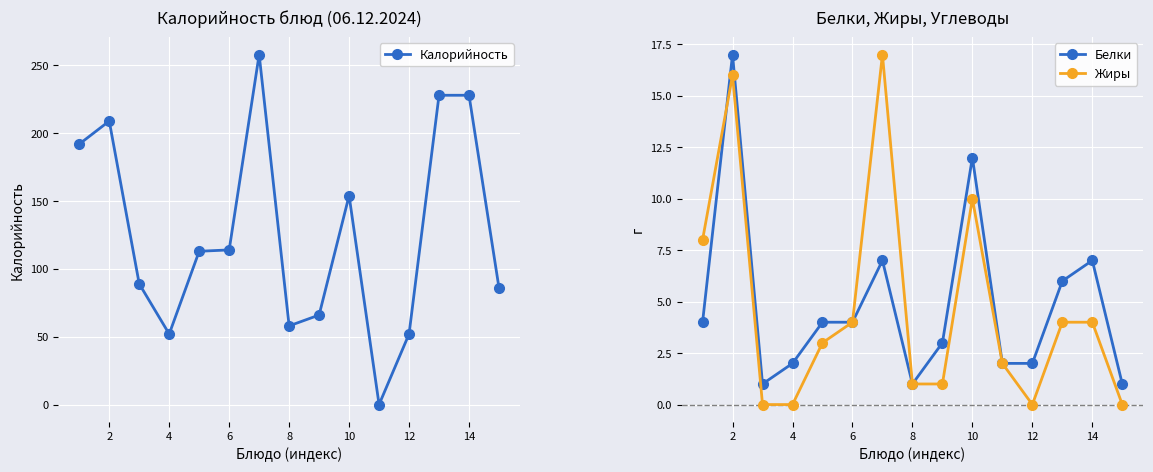

The Калорийность series shows 23 at 12. True or false?

False